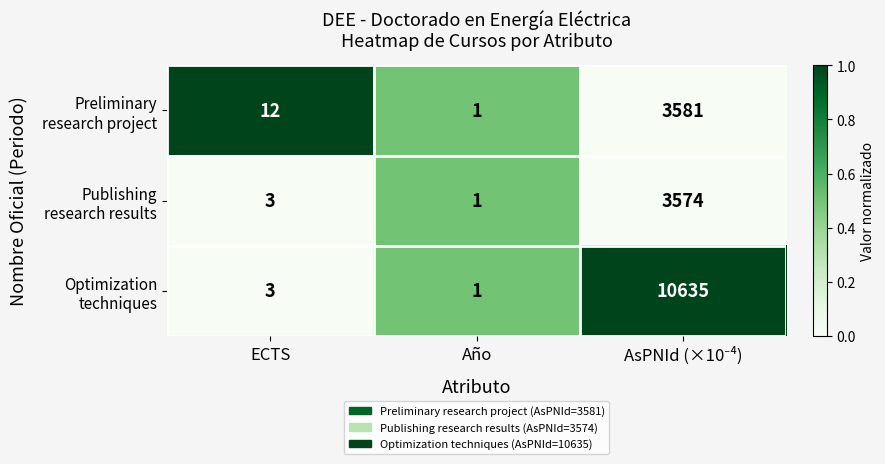

What is the spread (max minus min) of values at ECTS?

9